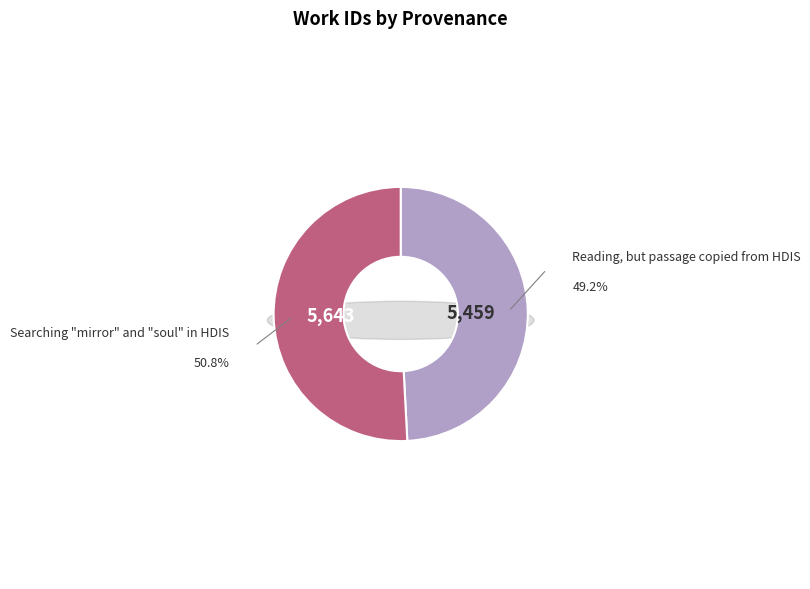

The Reading, but passage copied from HDIS slice represents 44% of the pie. True or false?

False